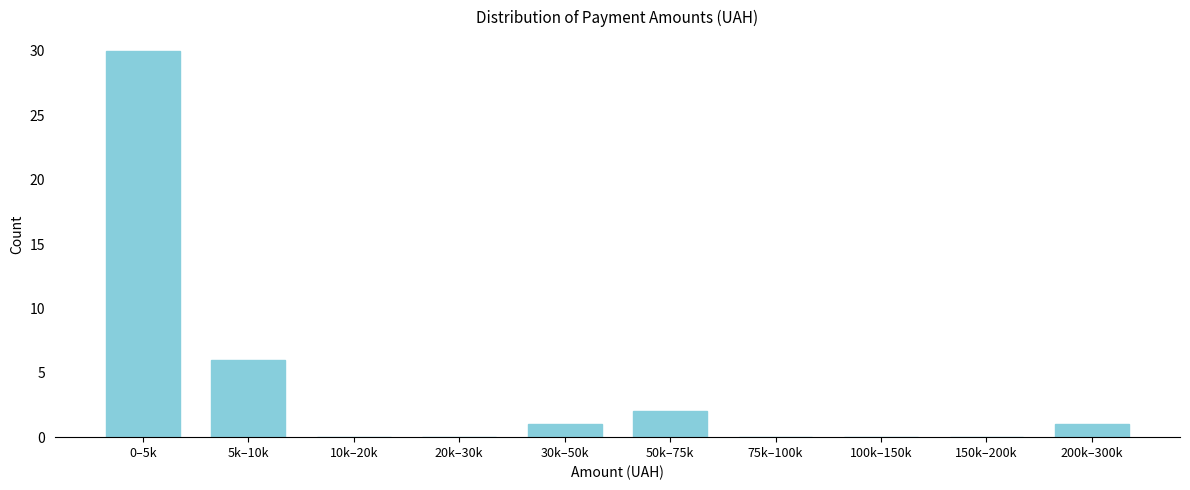

Reading left to right, transcribe all the data shown in this chart.

0–5k=30	5k–10k=6	10k–20k=0	20k–30k=0	30k–50k=1	50k–75k=2	75k–100k=0	100k–150k=0	150k–200k=0	200k–300k=1